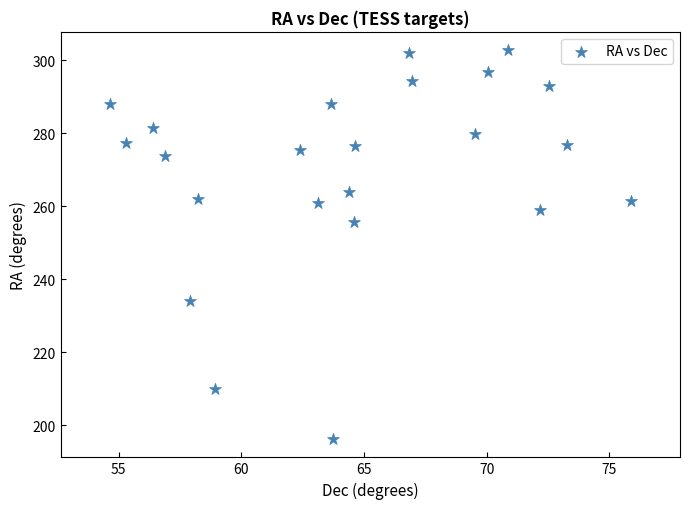

What is the range of X values (max minus min)?

21.2